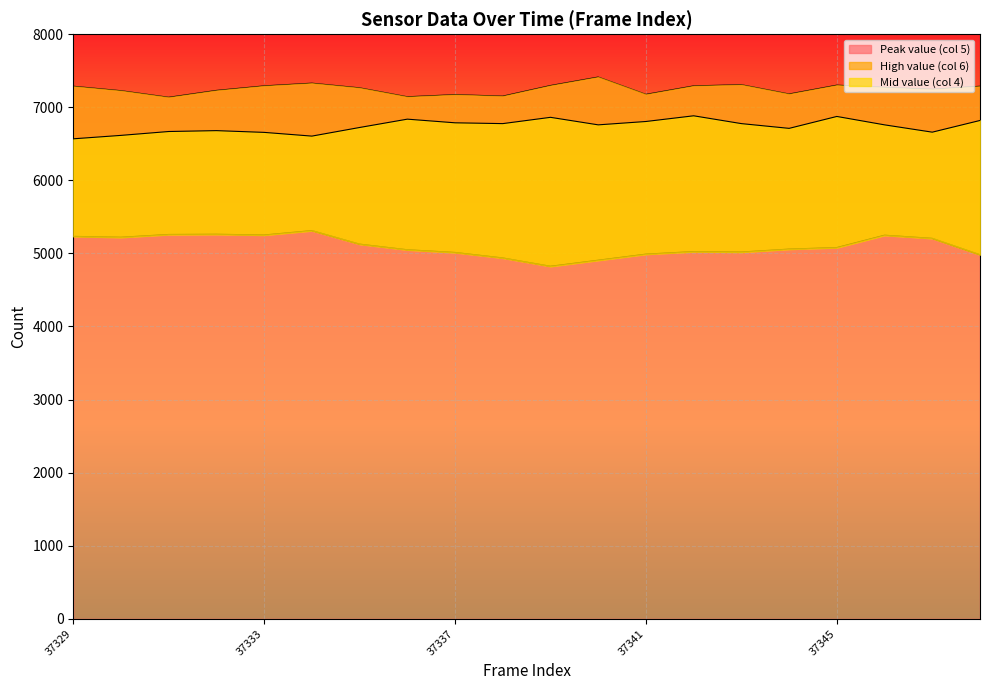

In High value (col 6), how many points are lower than both neighbors (excluding endpoints)?

4